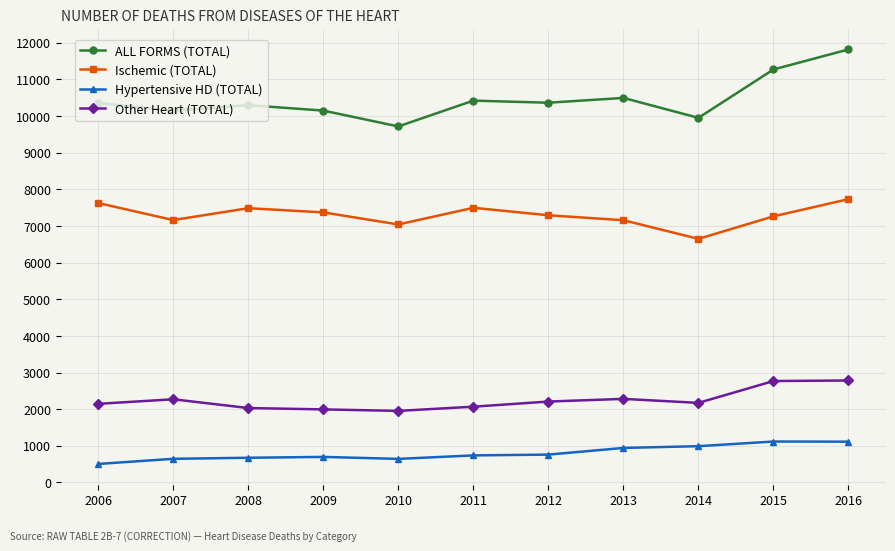

What is the average value of the Other Heart (TOTAL) series?

2244